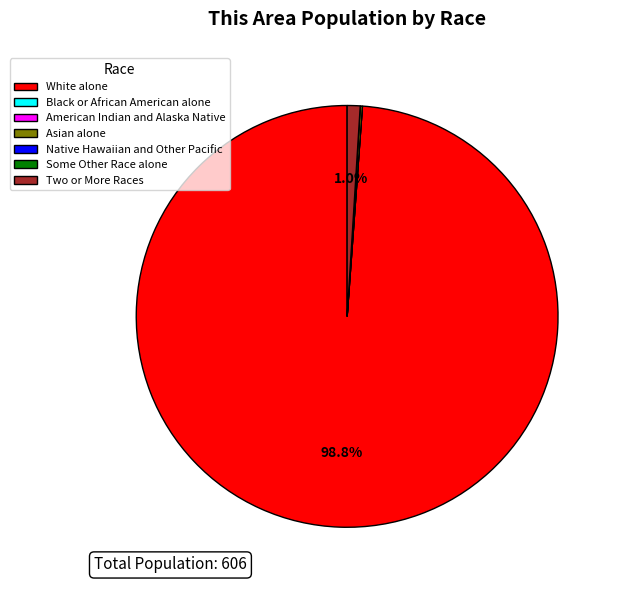

To the nearest percent, what is the average slice percentage?

14%